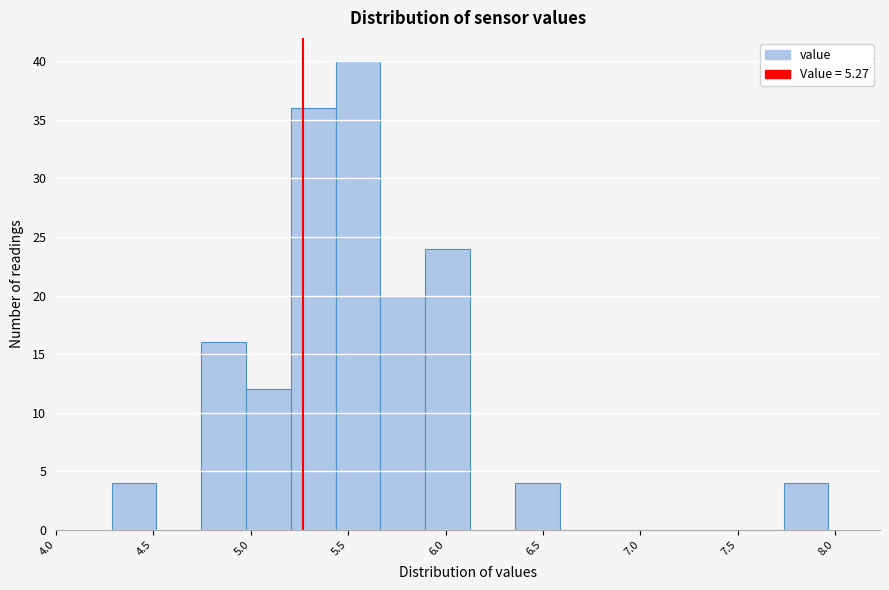

Reading left to right, transcribe this chart: for each bar, give the range it covers on the x-axis and its height. Neither the bar edges nor the heights are printed on the chart, so give them approximately, as read against the axes.

4.285 to 4.515: 4
4.515 to 4.745: 0
4.745 to 4.975: 16
4.975 to 5.205: 12
5.205 to 5.435: 36
5.435 to 5.665: 40
5.665 to 5.895: 20
5.895 to 6.125: 24
6.125 to 6.355: 0
6.355 to 6.585: 4
6.585 to 6.815: 0
6.815 to 7.045: 0
7.045 to 7.275: 0
7.275 to 7.505: 0
7.505 to 7.735: 0
7.735 to 7.965: 4